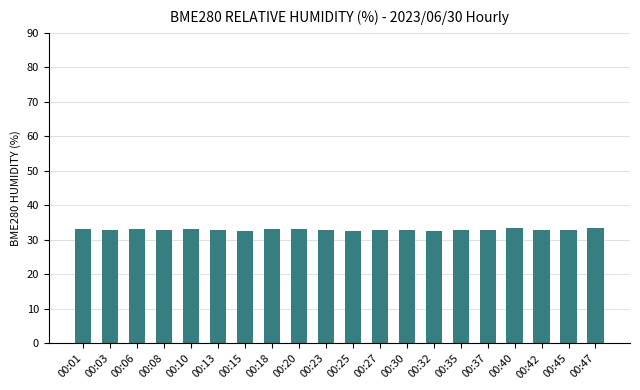

What is the greatest value displayed?

33.4